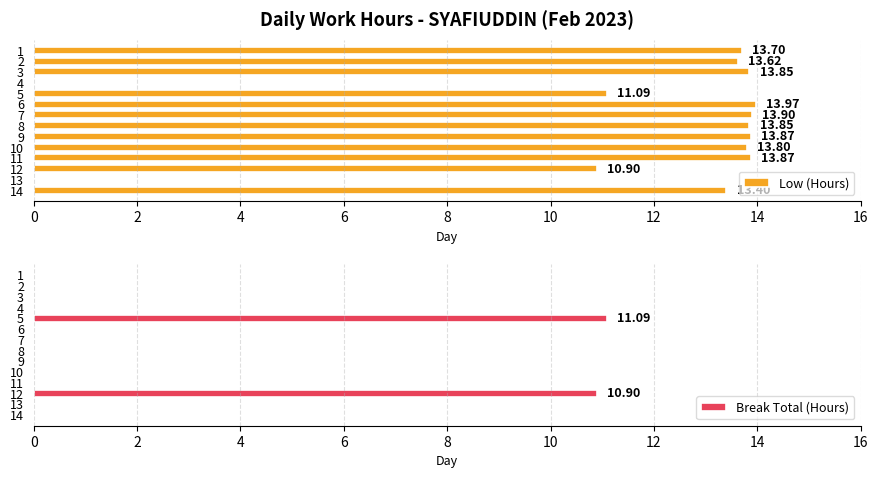

True or false: Break Total (Hours) has a value of 7.5 at 14.

False